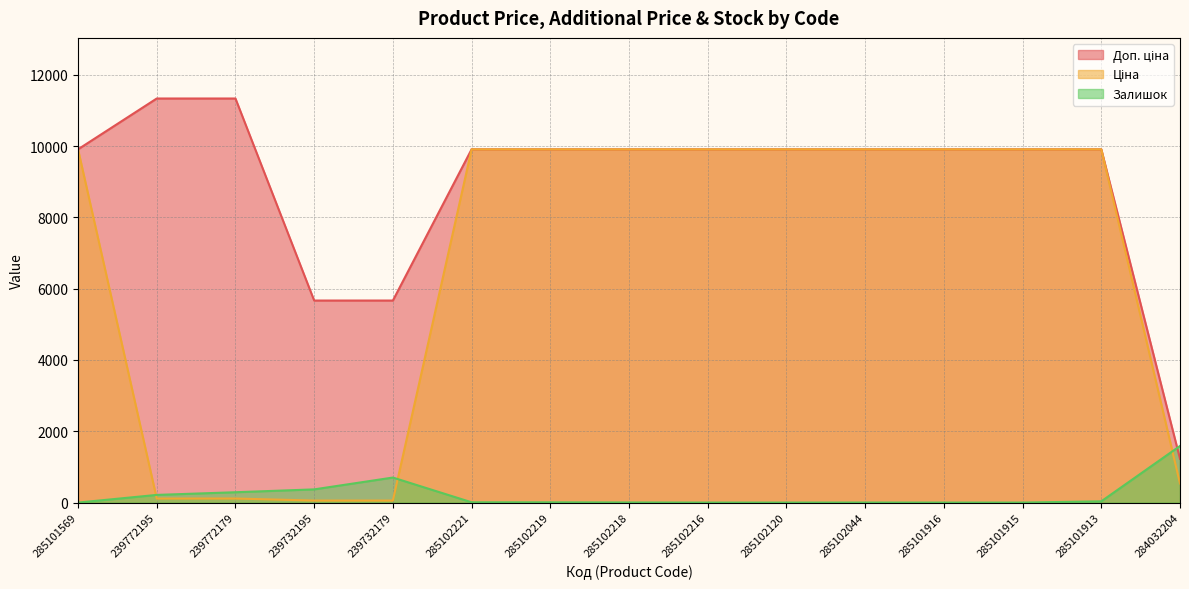

What is the difference between the maximum and second lowest values in the Доп. ціна series?

5667.0